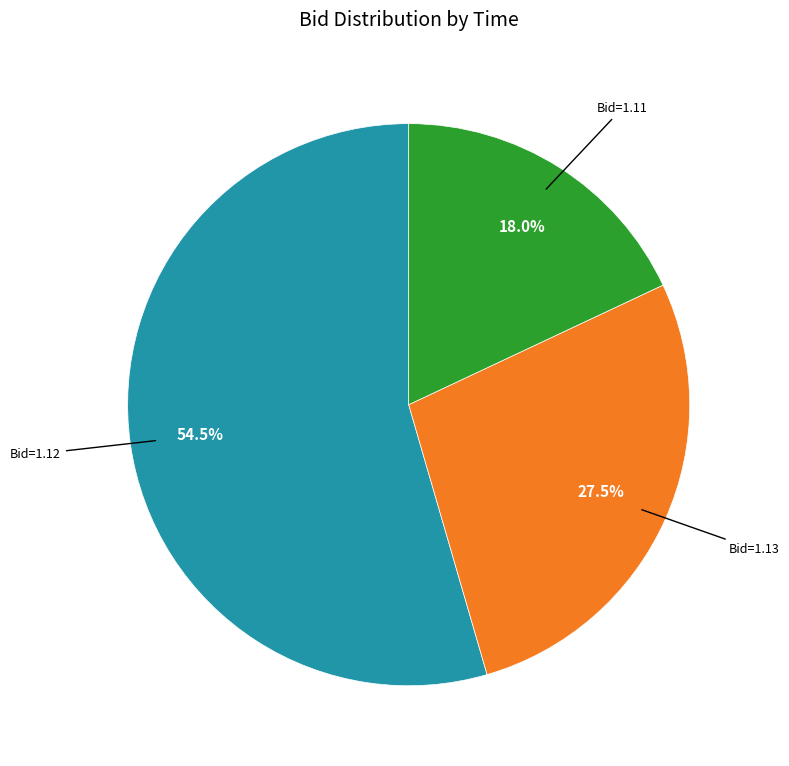

Count the number of slices in the pie.

3